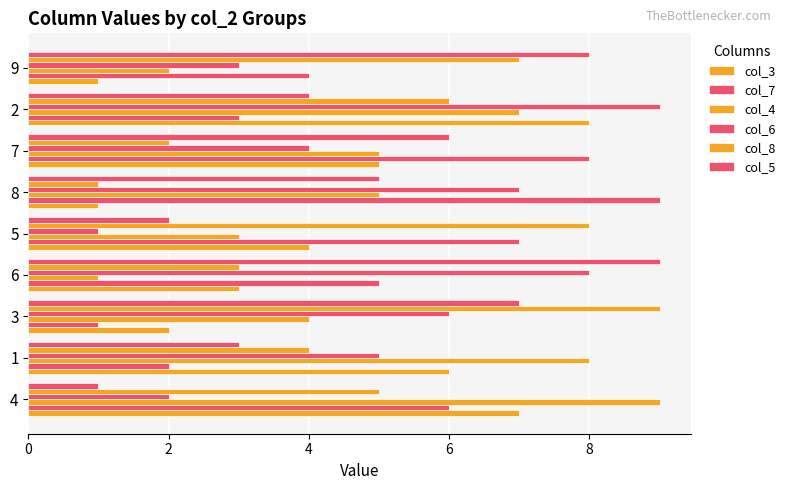

How many values in the col_7 series are below 5?

4